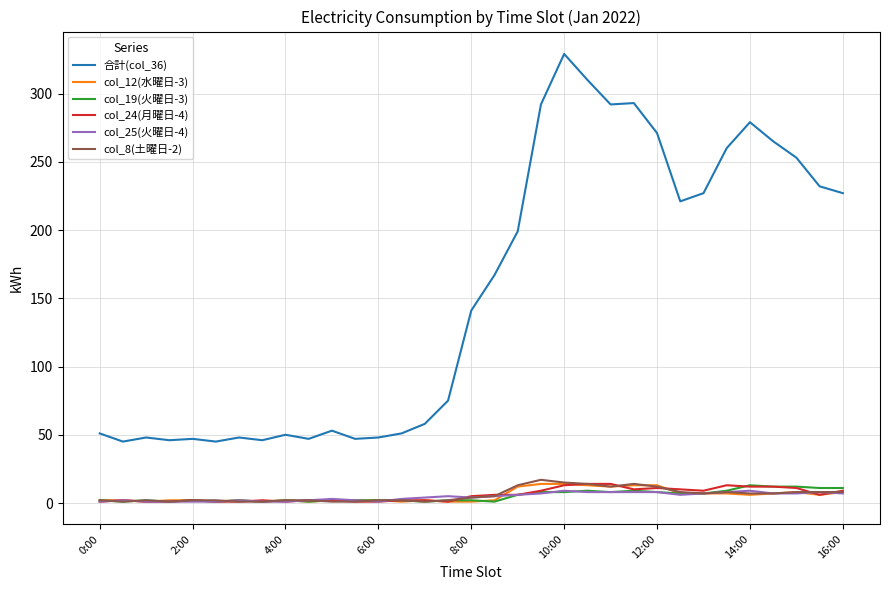

Count the number of categories in the chart.

33